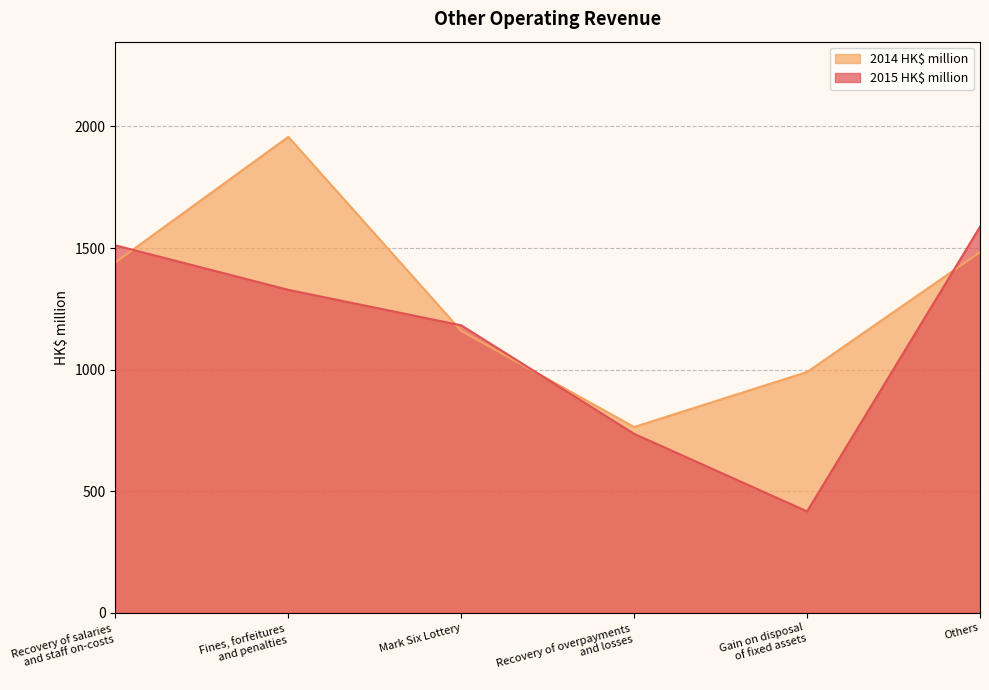

Where is 2014 HK$ million nearest to the value 1360?

Recovery of salaries
and staff on-costs